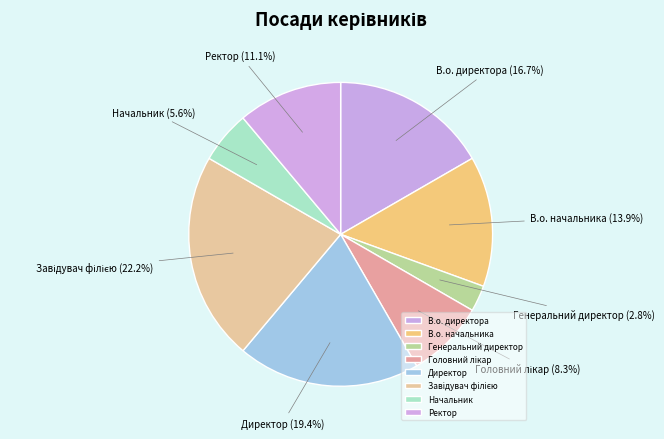

Count the number of slices in the pie.

8